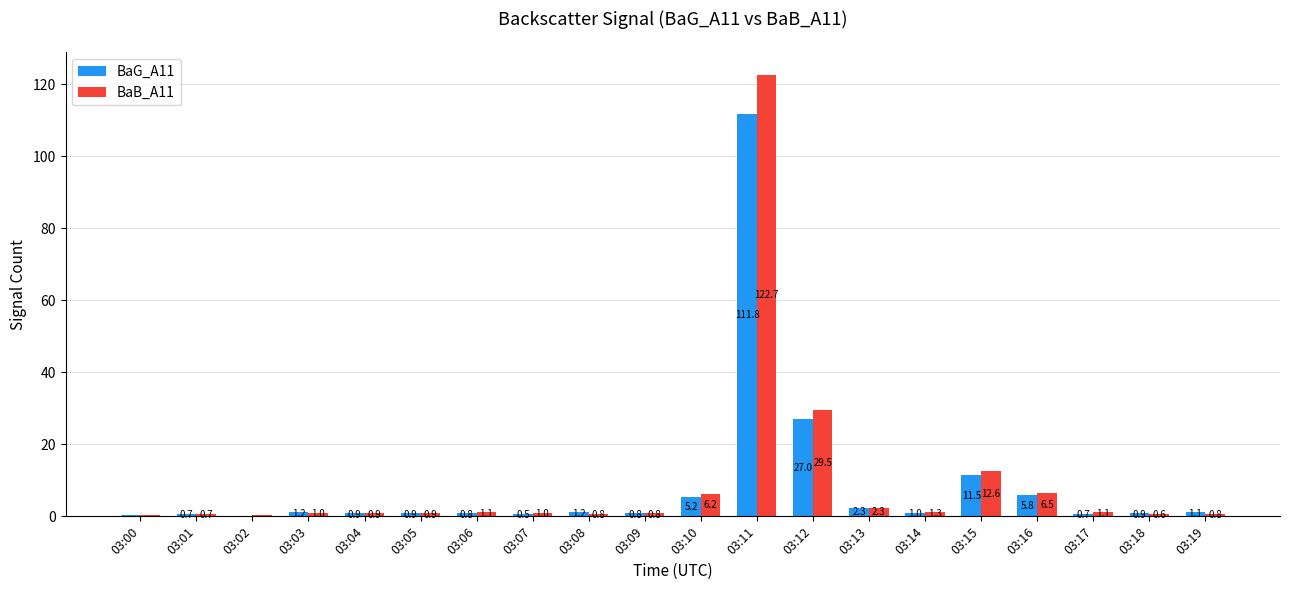

What is the sum of the BaB_A11 values at 03:13 and 03:15?

14.9